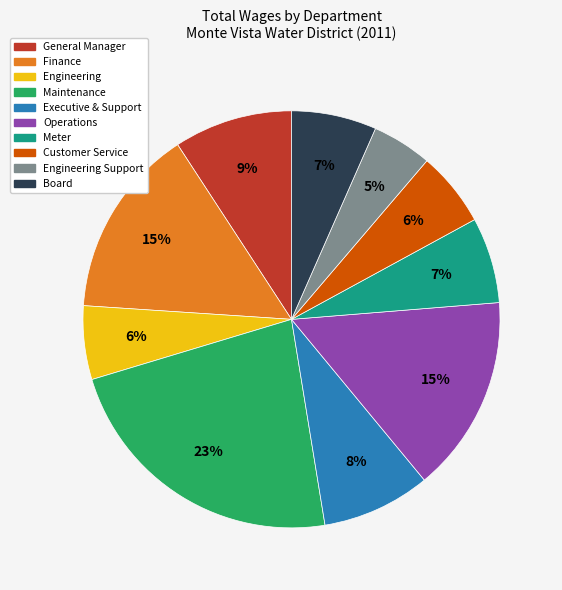

To the nearest percent, what is the difference between the largest and smallest slice percentages?

18%